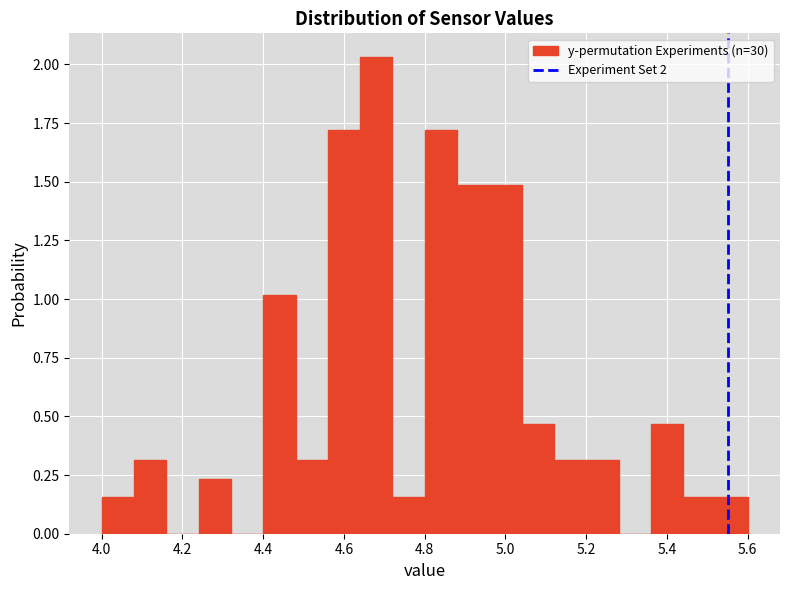

Reading left to right, list every bar in this chart as the range it spans on the x-axis followed by its height. The values are not printed on the chart, so give them approximately, as read against the axis.

4.00 to 4.08: 0.15
4.08 to 4.16: 0.30
4.16 to 4.24: 0
4.24 to 4.32: 0.25
4.32 to 4.40: 0
4.40 to 4.48: 1.00
4.48 to 4.56: 0.30
4.56 to 4.64: 1.70
4.64 to 4.72: 2.05
4.72 to 4.80: 0.15
4.80 to 4.88: 1.70
4.88 to 4.96: 1.50
4.96 to 5.04: 1.50
5.04 to 5.12: 0.45
5.12 to 5.20: 0.30
5.20 to 5.28: 0.30
5.28 to 5.36: 0
5.36 to 5.44: 0.45
5.44 to 5.52: 0.15
5.52 to 5.60: 0.15